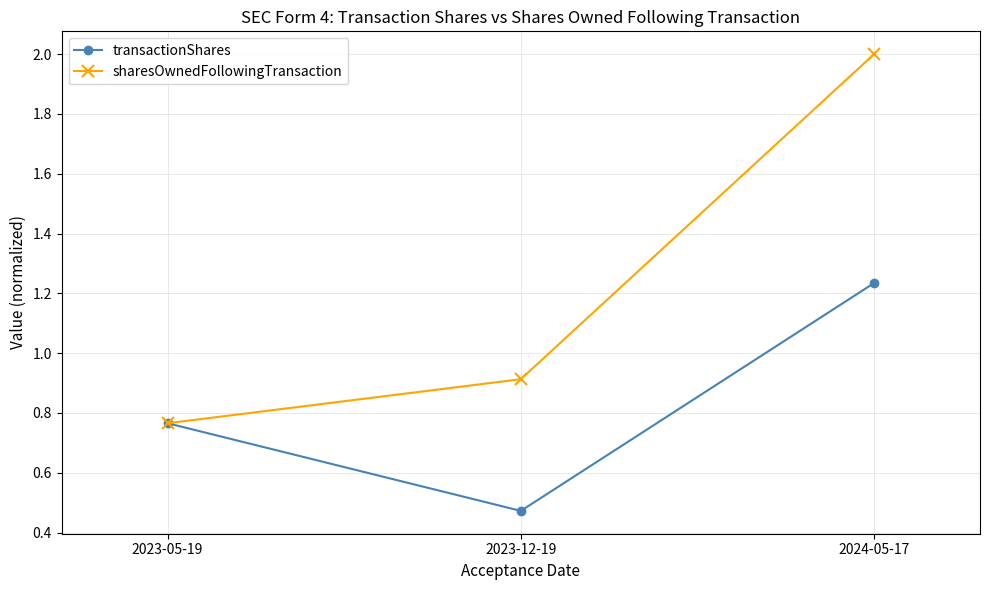

List the labels in order of transactionShares value, smallest first.

2023-12-19, 2023-05-19, 2024-05-17